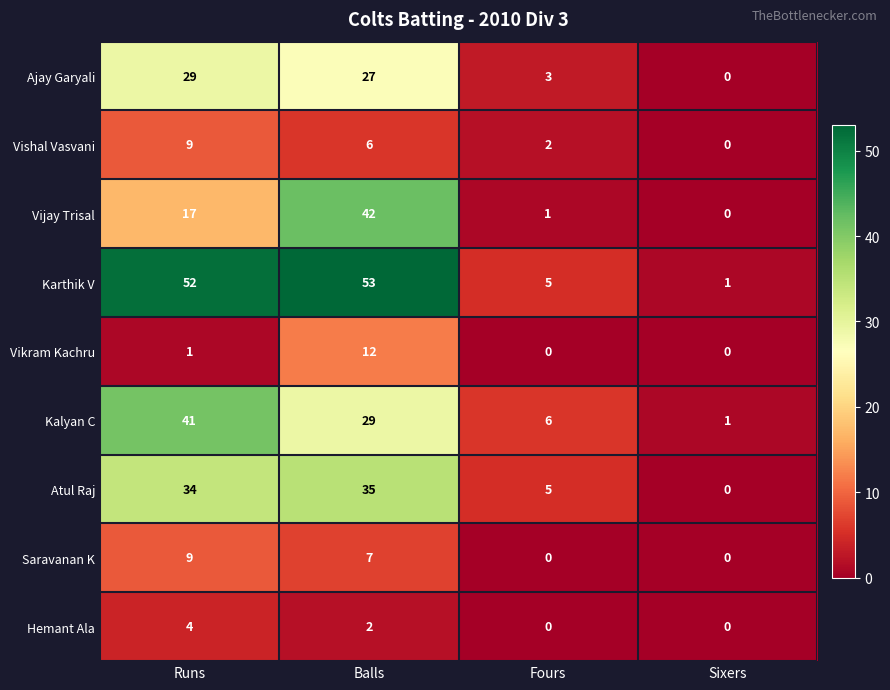

Read the Ajay Garyali value at Balls, to the nearest 10.

30